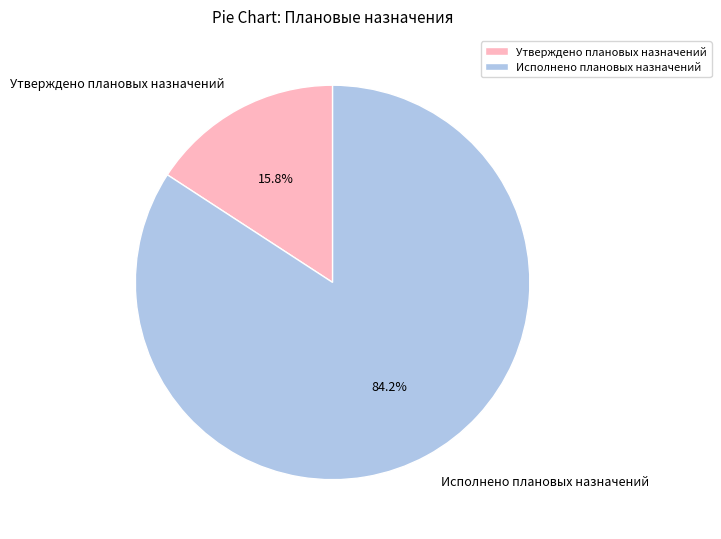

Rank the categories by value from highest to lowest.

Исполнено плановых назначений, Утверждено плановых назначений